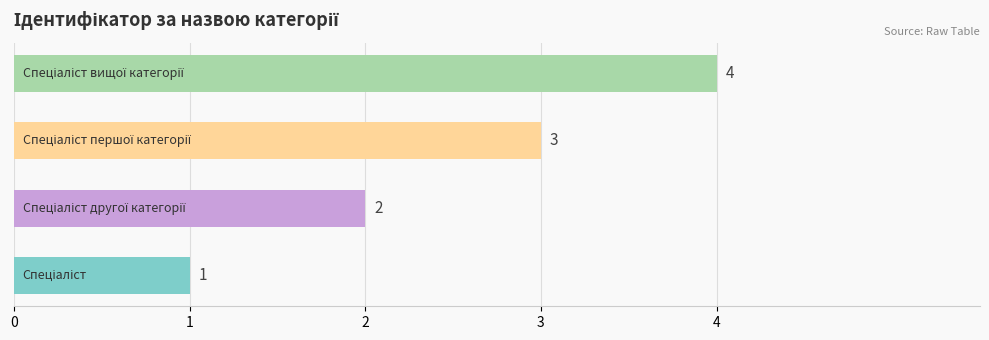

What is the difference between the maximum and minimum values?

3